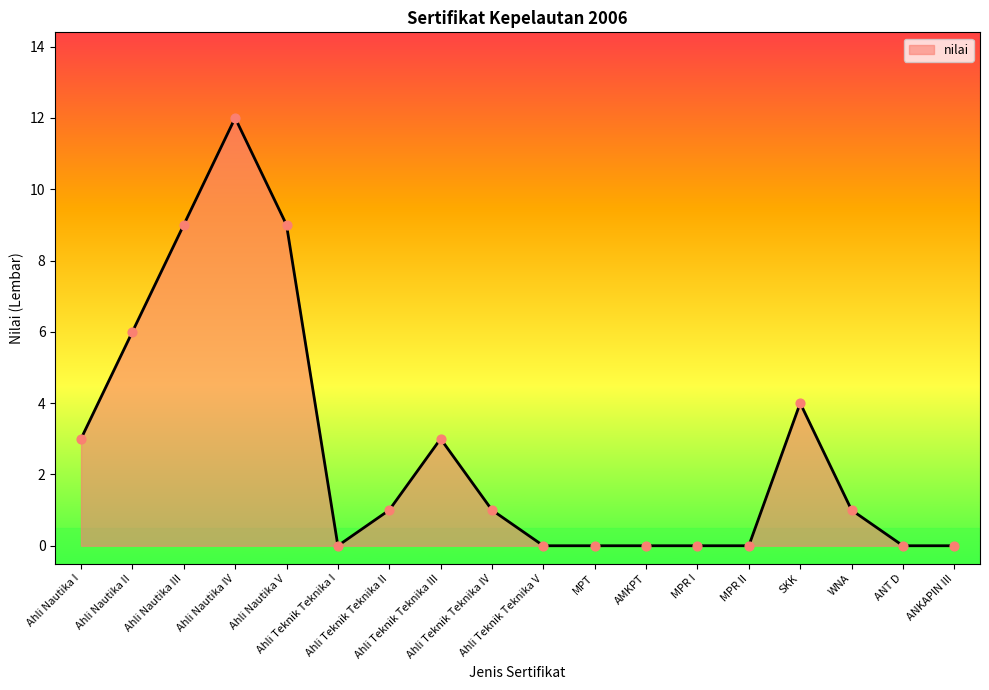

What is the change in value from Ahli Nautika I to Ahli Nautika V?

+6